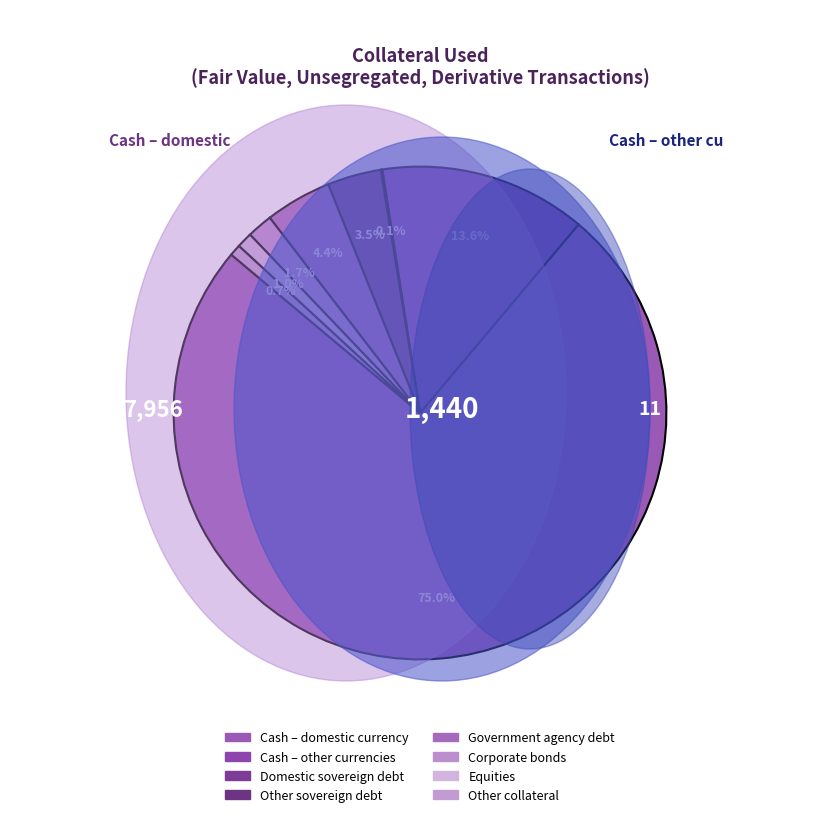

What percentage do Equities and Cash – other currencies together represent?

14.6%